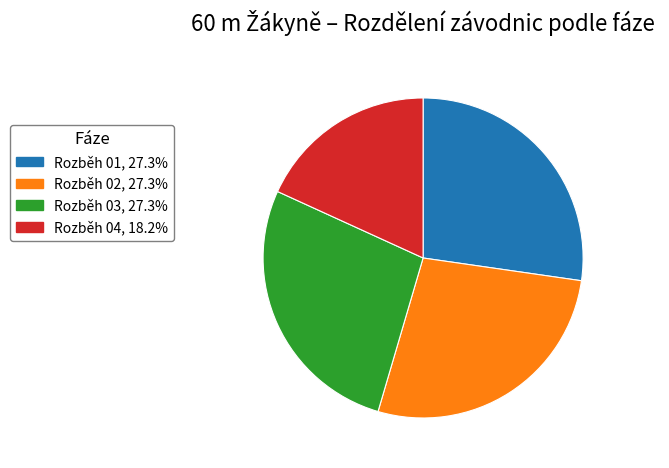

What is the smallest slice in the pie chart?

Rozběh 04